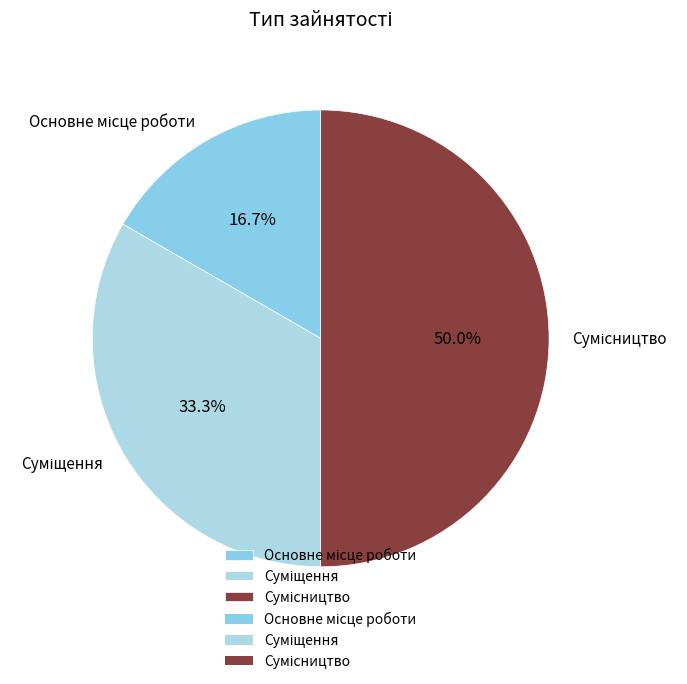

Count the number of slices in the pie.

3